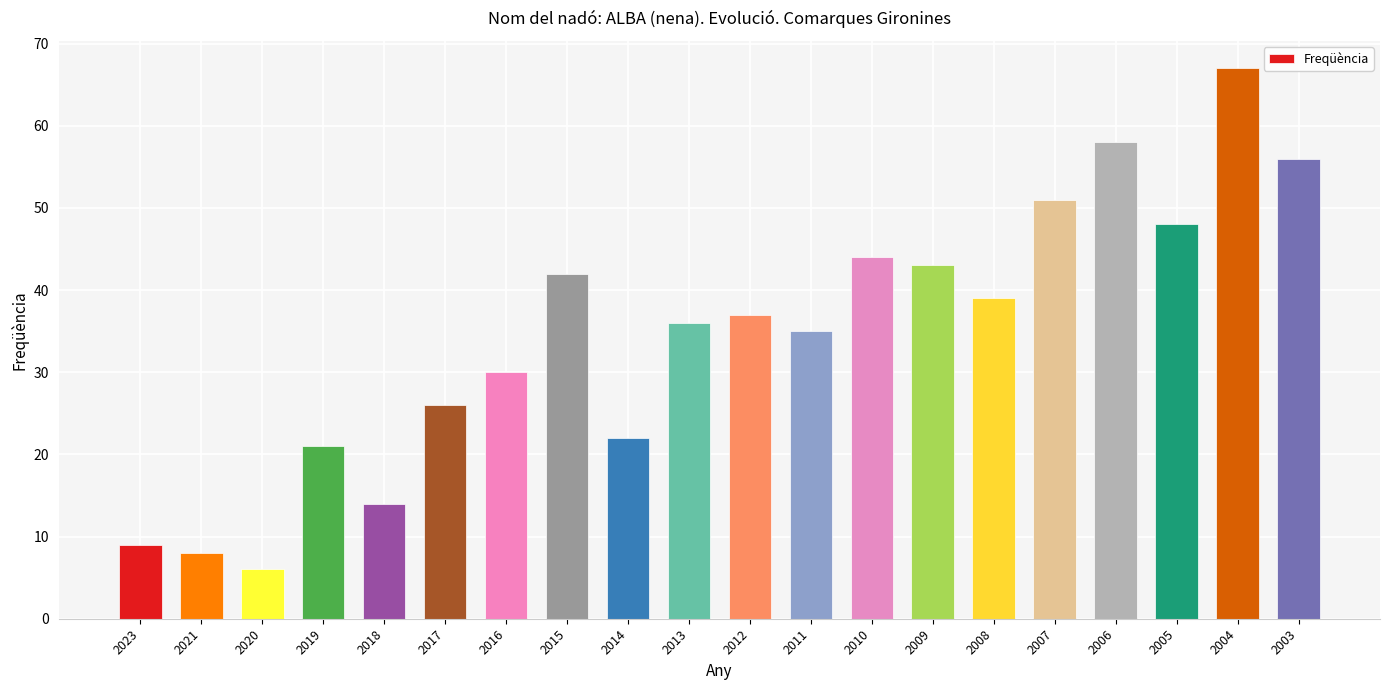

What is the difference between the maximum and minimum values?

61